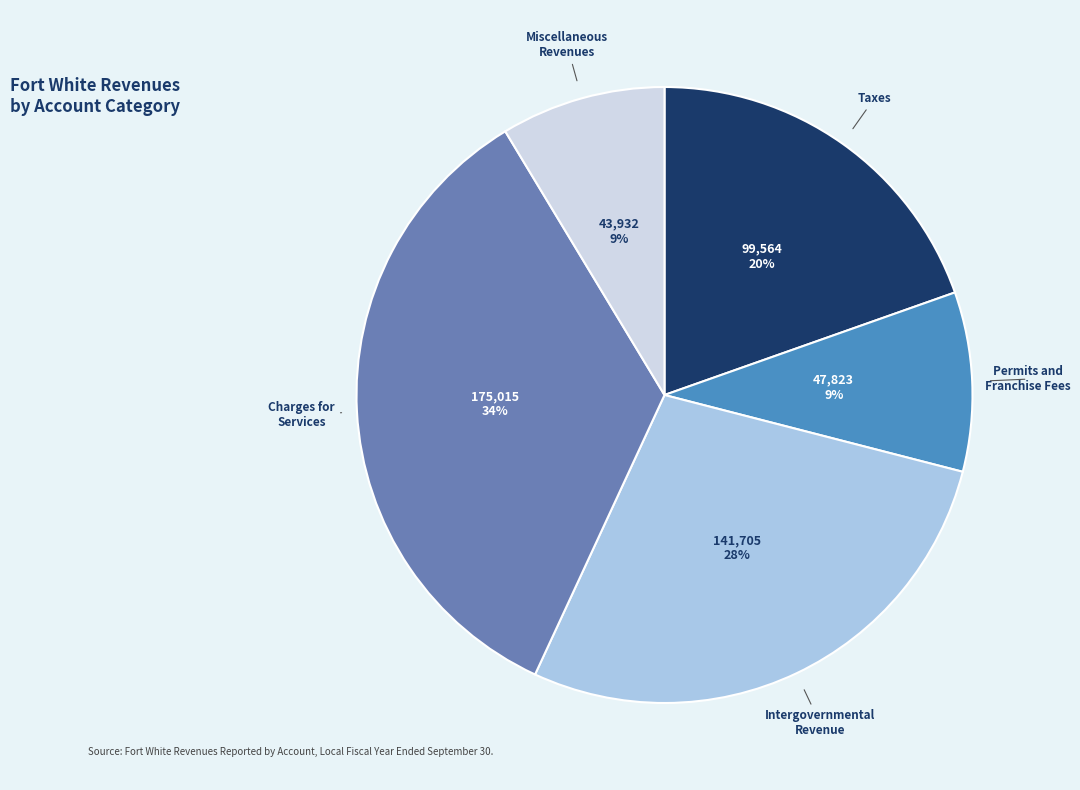

Which has a higher value, Permits and Franchise Fees or Taxes?

Taxes